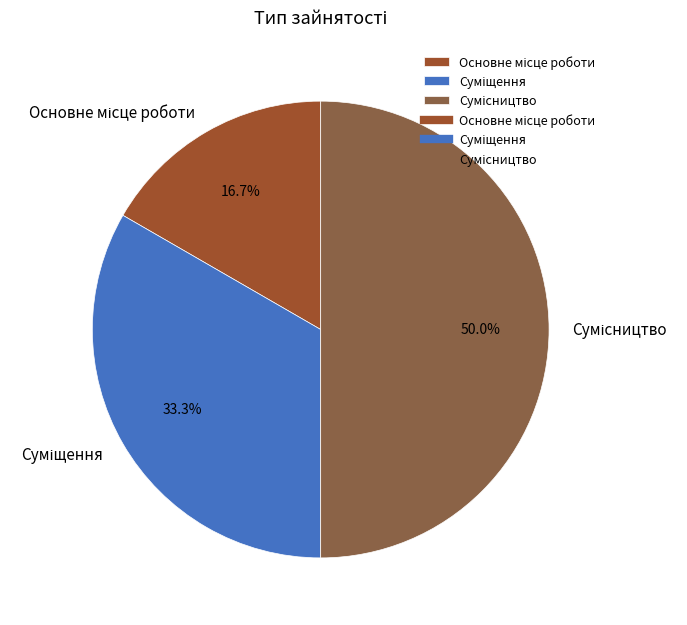

To the nearest percent, what percentage of the pie is Сумісництво?

50%